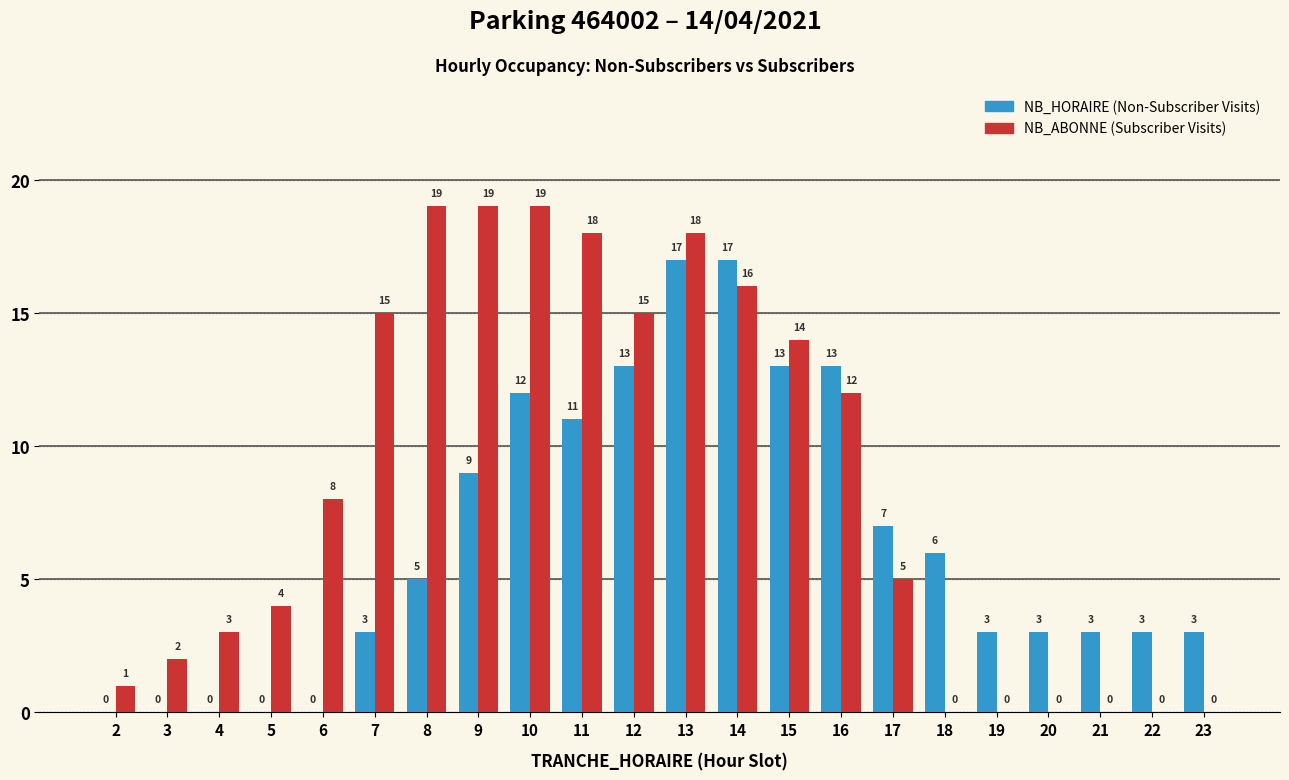

What is the total value across all series at 4?

3